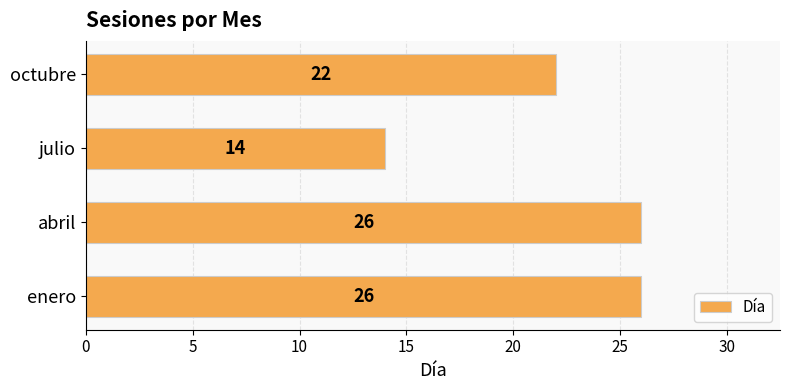

Which has a higher value, julio or octubre?

octubre